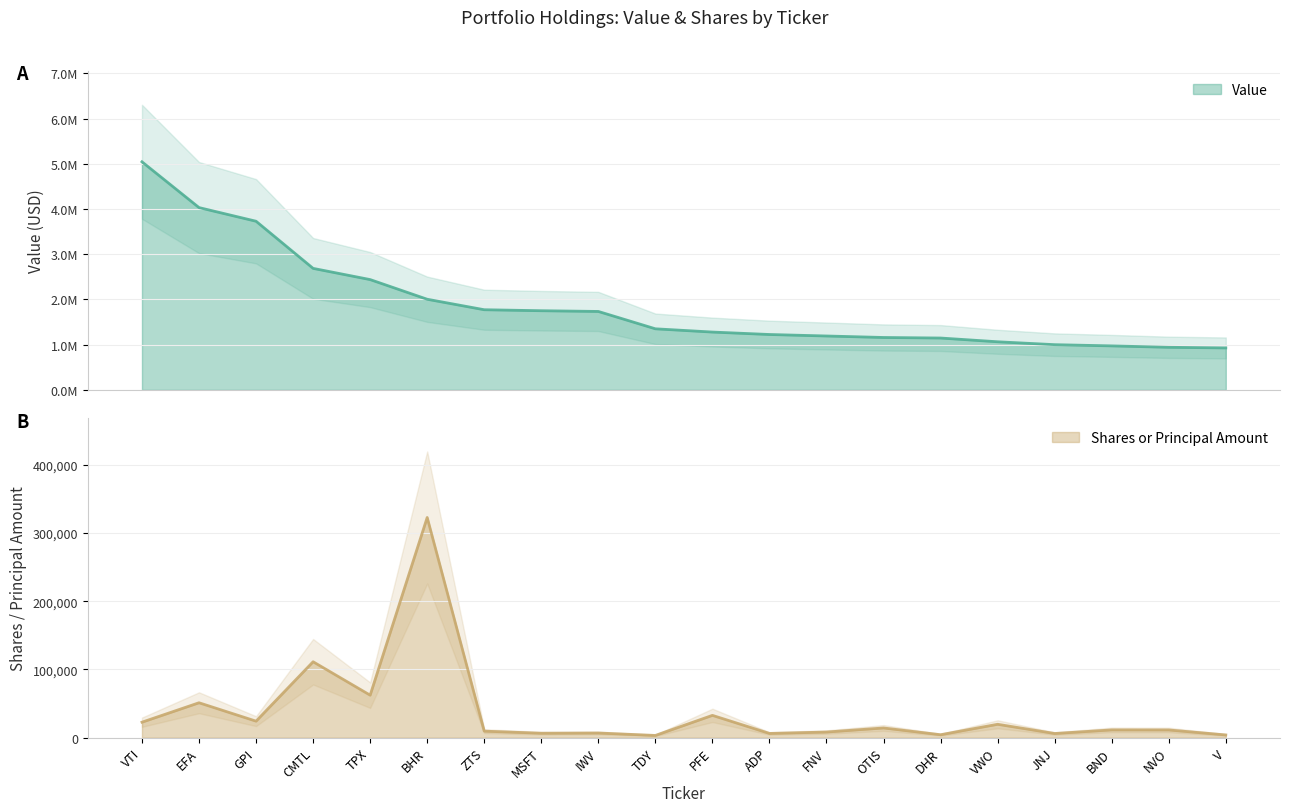

Which series has the largest range (max minus min)?

Value